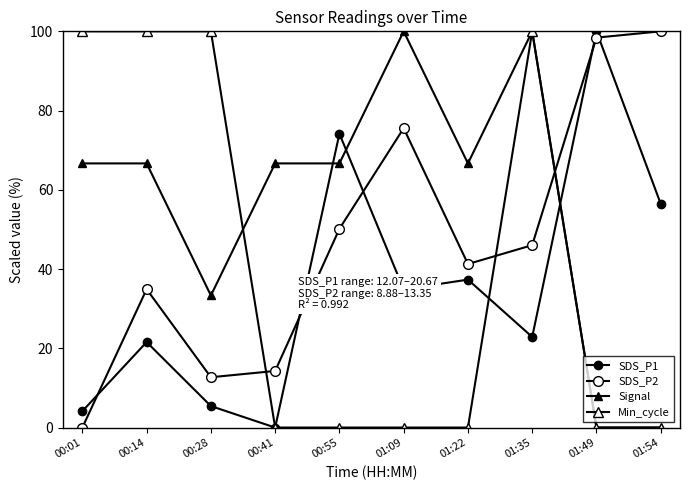

List the labels in order of Signal value, largest first.

01:09, 01:35, 00:01, 00:14, 00:41, 00:55, 01:22, 00:28, 01:49, 01:54